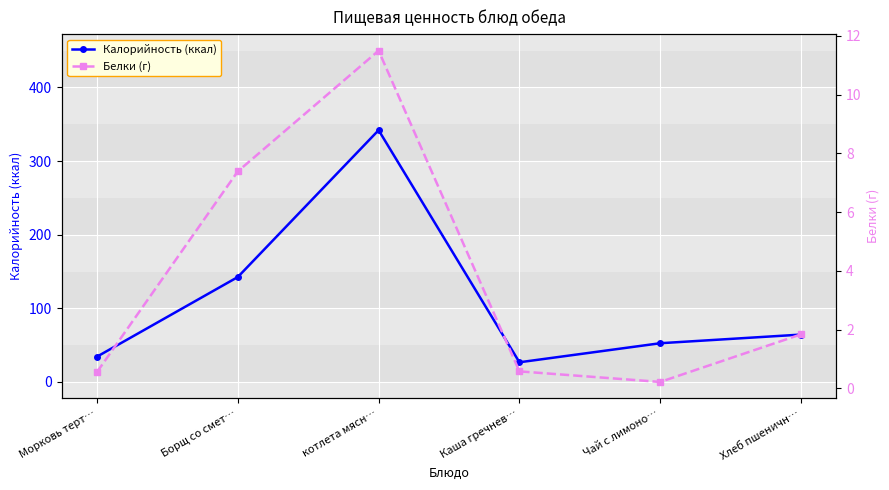

The value of Белки (г) at Морковь терт… is 0.6. True or false?

True